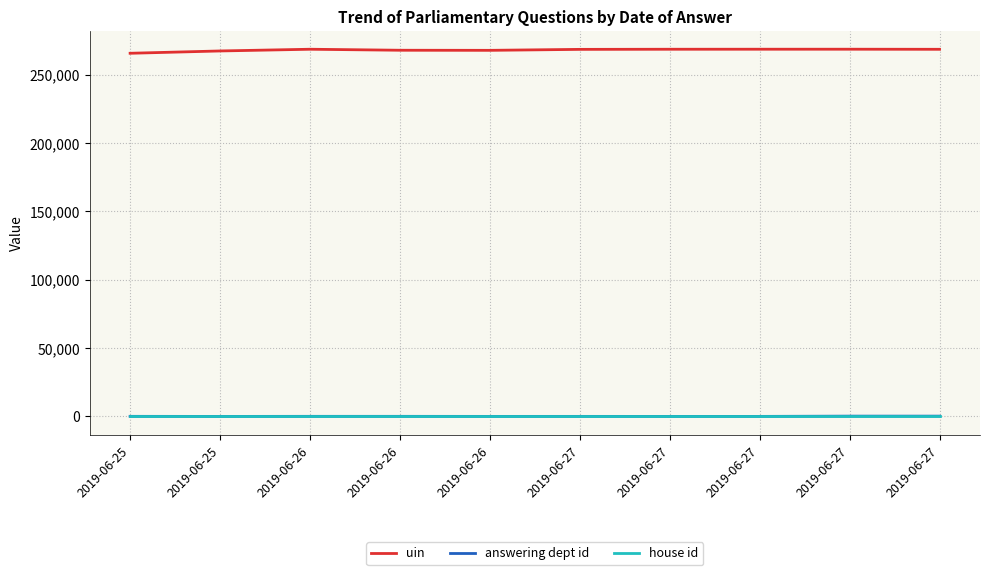

Is this an area chart (filled region under the line)?

No